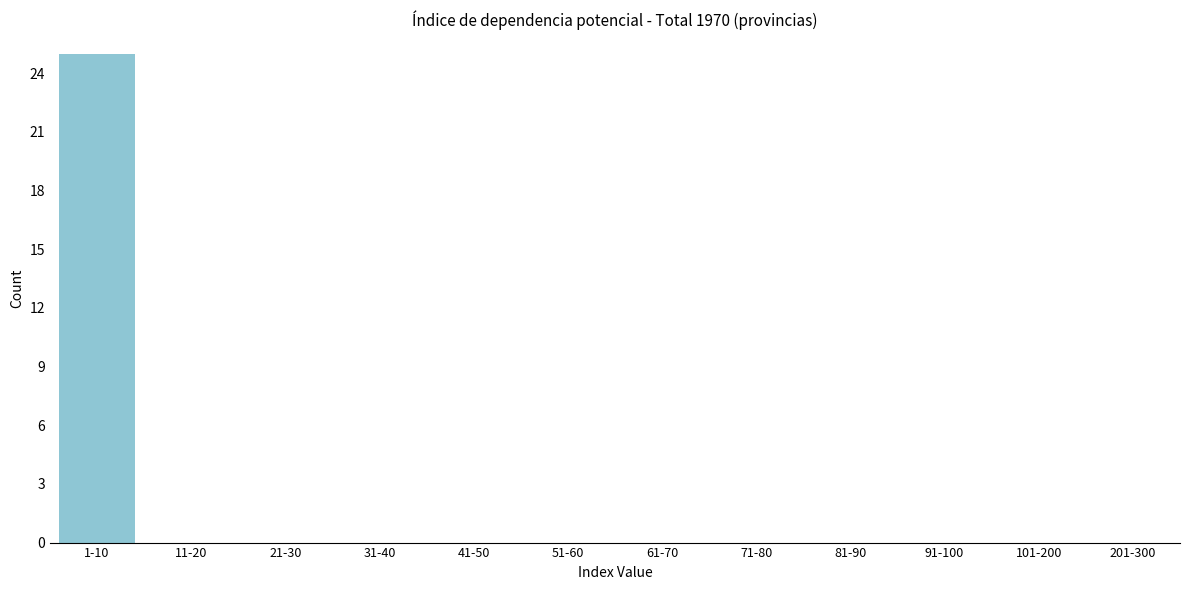

Reading left to right, what are all the values shown in this chart?

1-10=25	11-20=0	21-30=0	31-40=0	41-50=0	51-60=0	61-70=0	71-80=0	81-90=0	91-100=0	101-200=0	201-300=0